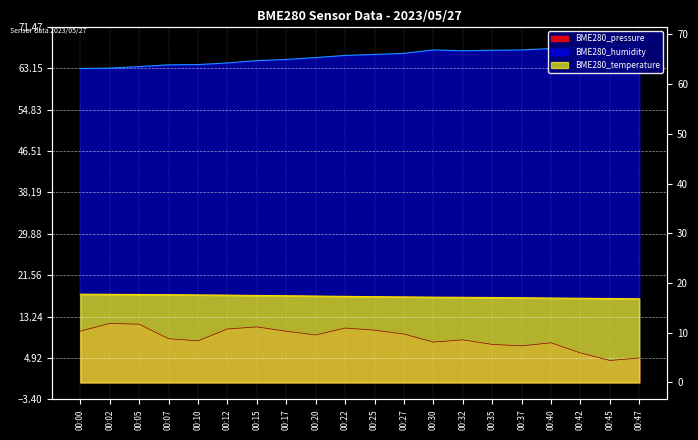

What is the sum of the BME280_temperature values at 00:05 and 00:25?

34.9